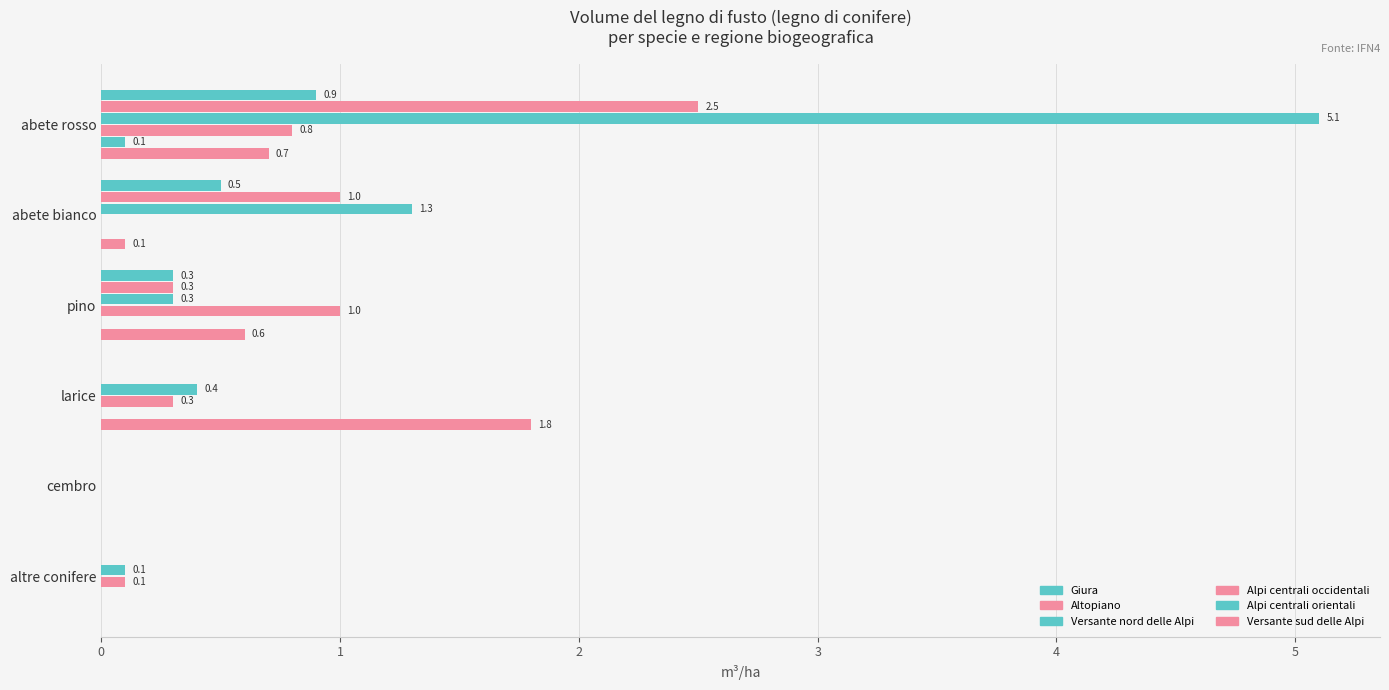

How many data points in Alpi centrali occidentali are above 0?

4